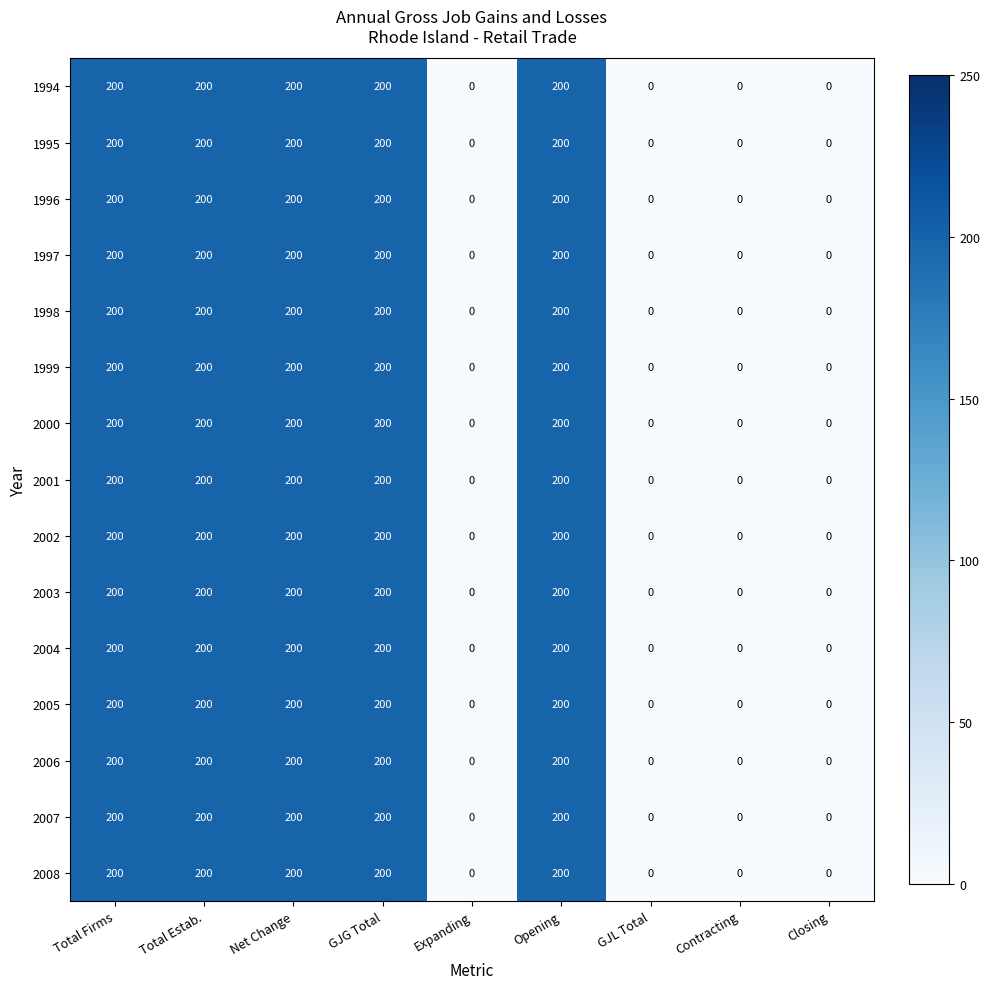

Count the 1995 values in the range 0 to 200.

9